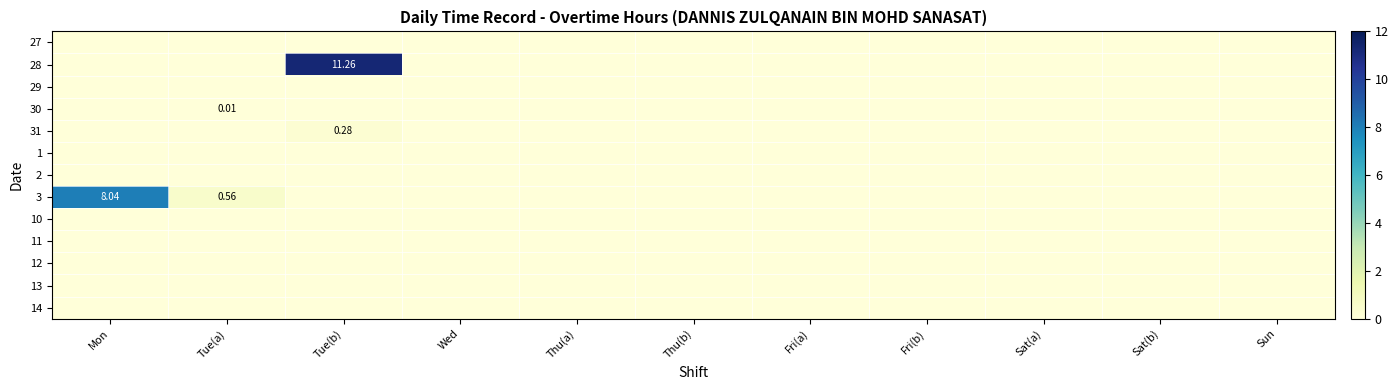

True or false: 28 has a value of -3.6 at Sat(b).

False